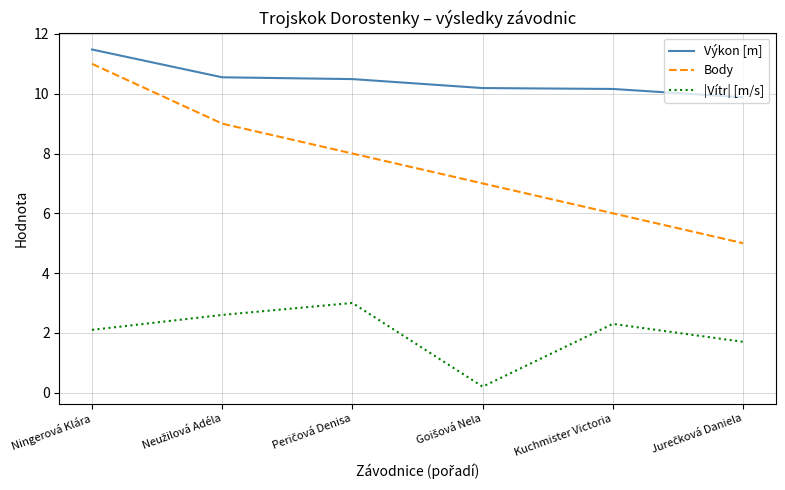

True or false: Body and Výkon [m] cross at least once.

False